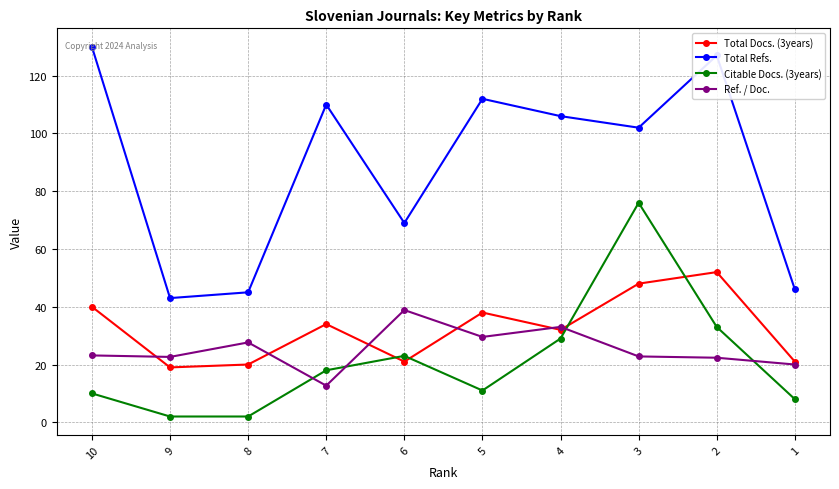

Read the Ref. / Doc. value at 6.

38.9